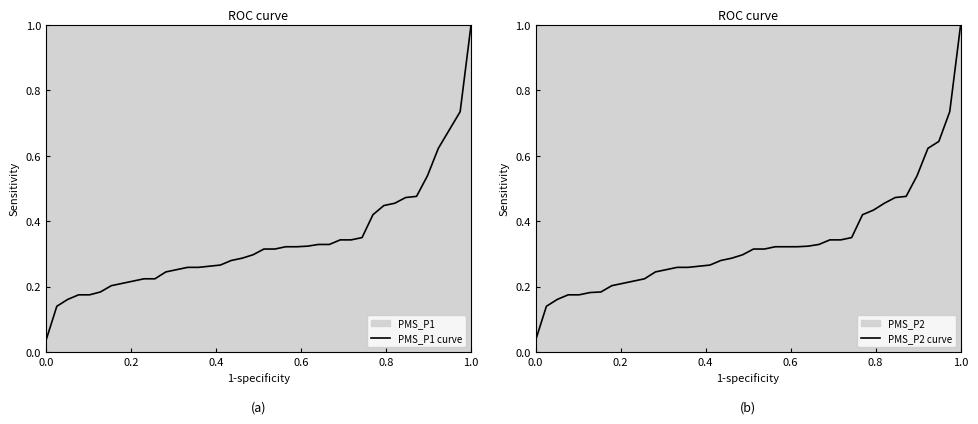

The PMS_P2 curve series shows 0.4 at 17. True or false?

False